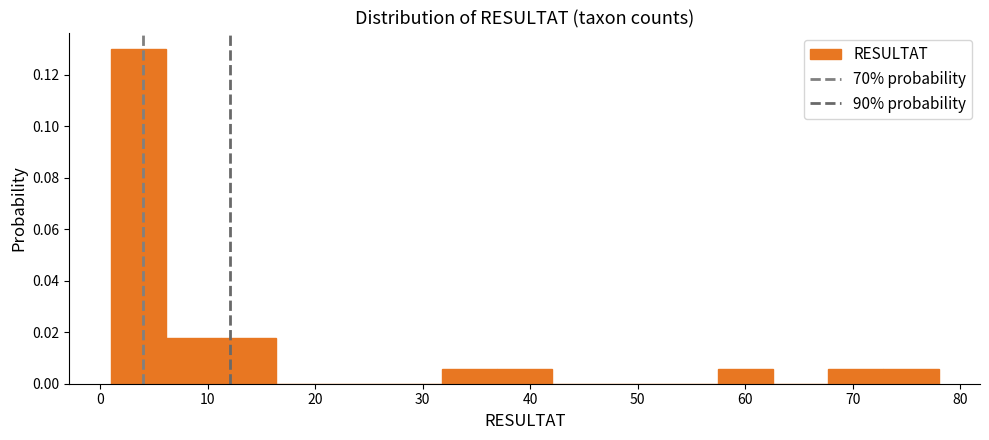

What is the height of the bar covering 68 to 73 on the x-axis? Neither the bar edges nor the heights are printed on the chart, so give them approximately, as read against the axes.

0.006